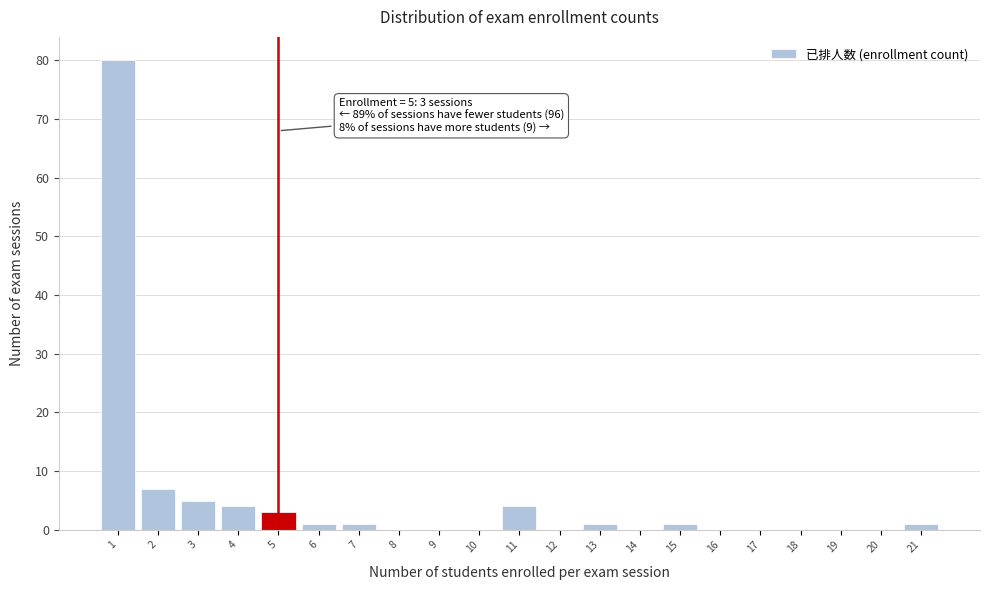

Reading left to right, what are all the values shown in this chart?

1=80	2=7	3=5	4=4	5=3	6=1	7=1	8=0	9=0	10=0	11=4	12=0	13=1	14=0	15=1	16=0	17=0	18=0	19=0	20=0	21=1